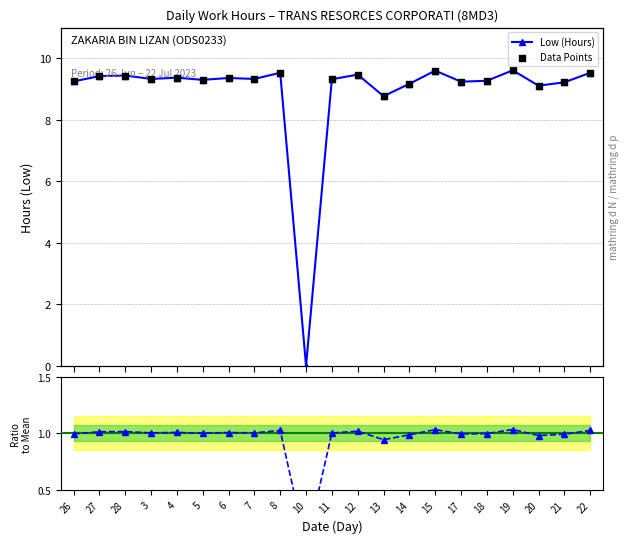

At which category is the sum across all series the highest?

19